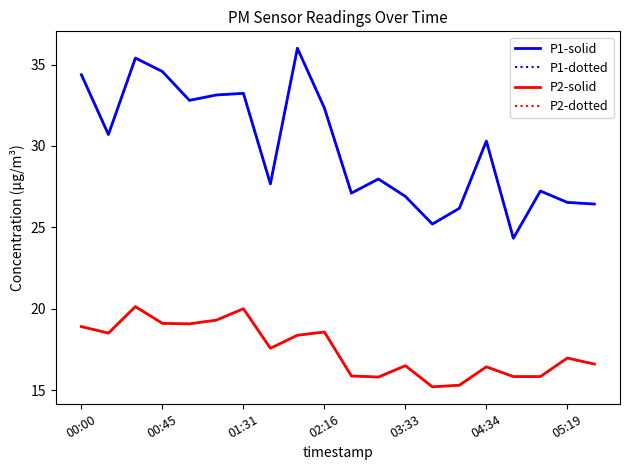

Does the chart display data point markers on the line(s)?

No